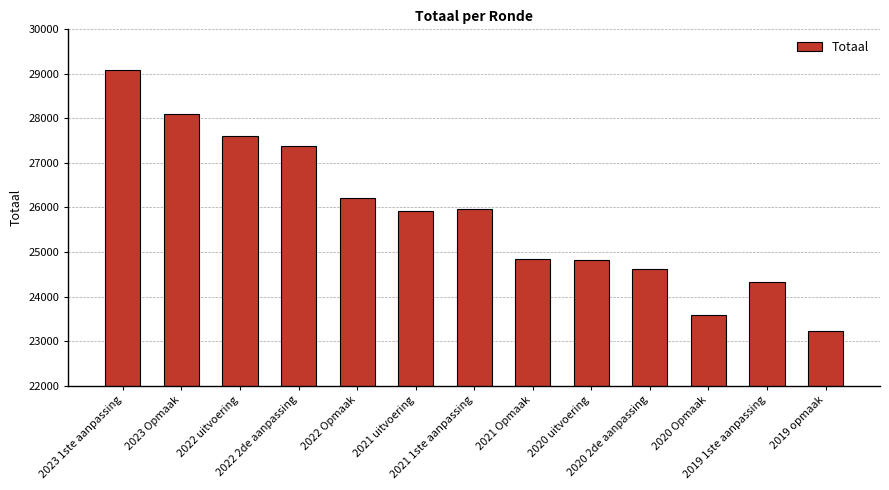

What is the label of the 7th bar from the right?

2021 1ste aanpassing